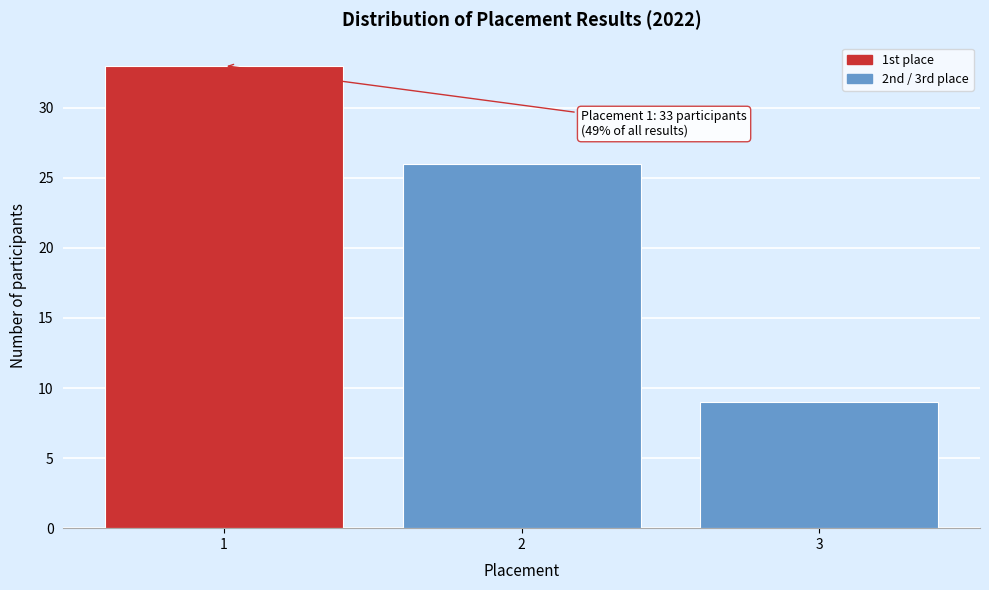

Reading right to left, transcribe all the data shown in this chart.

9	26	33